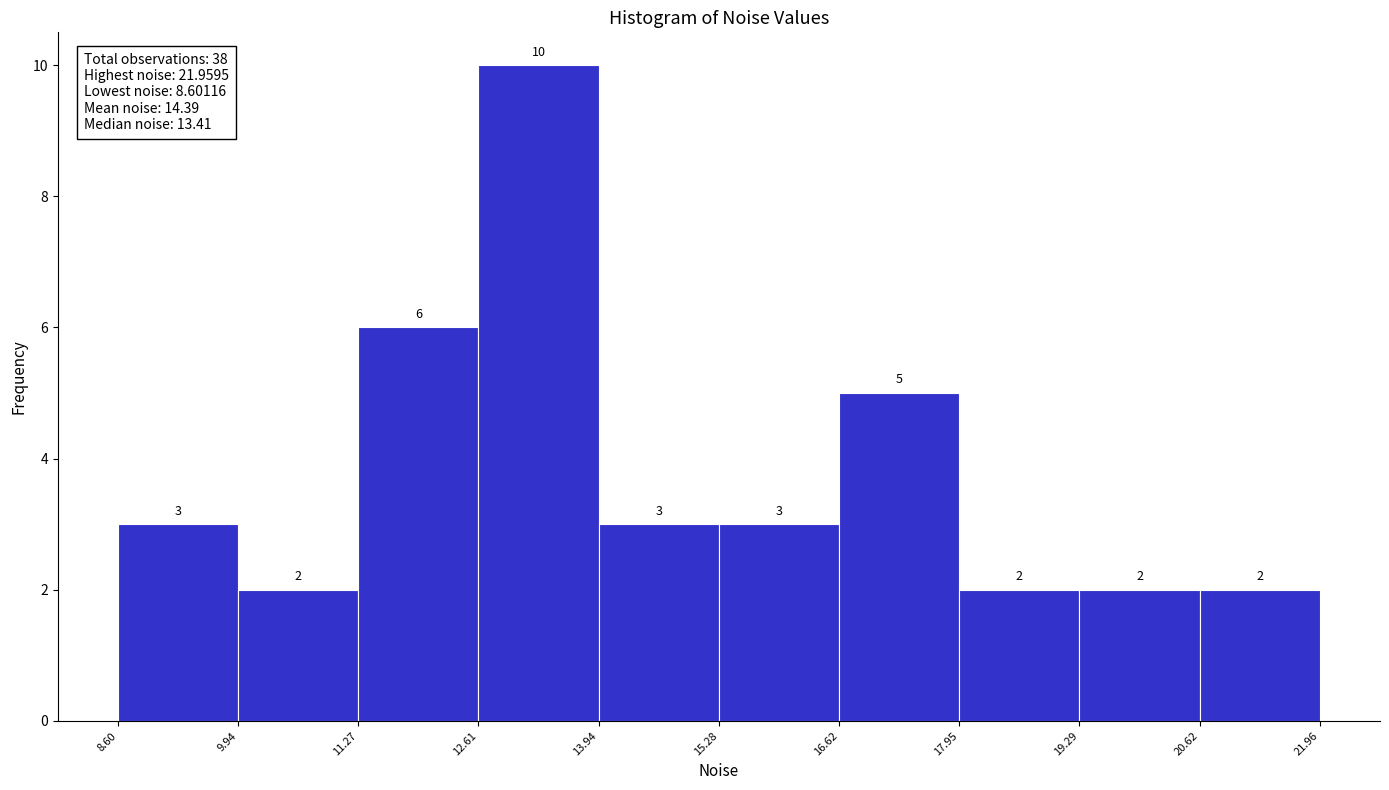

Over which range of the x-axis is the bar tallest?

12.61 to 13.94